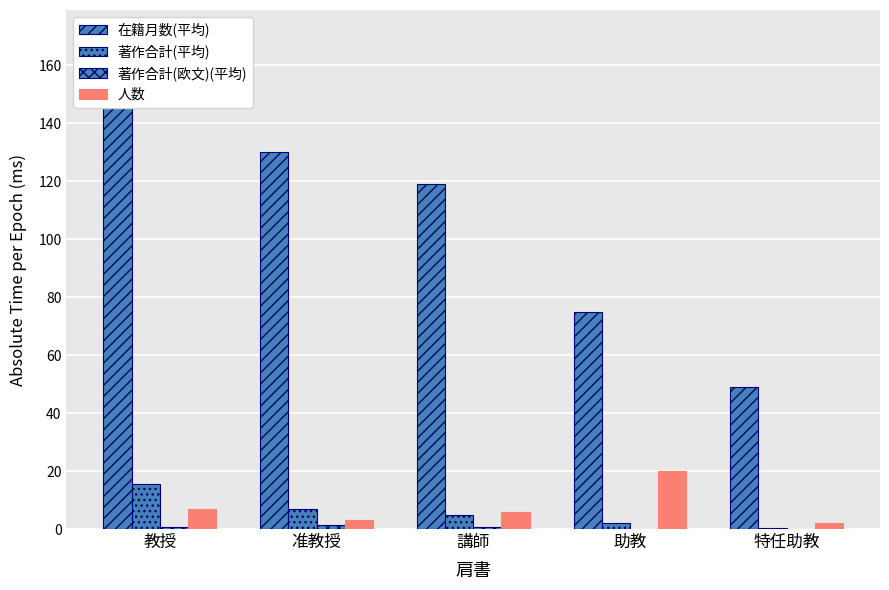

True or false: 在籍月数(平均) has a value of 19.0 at 助教.

False